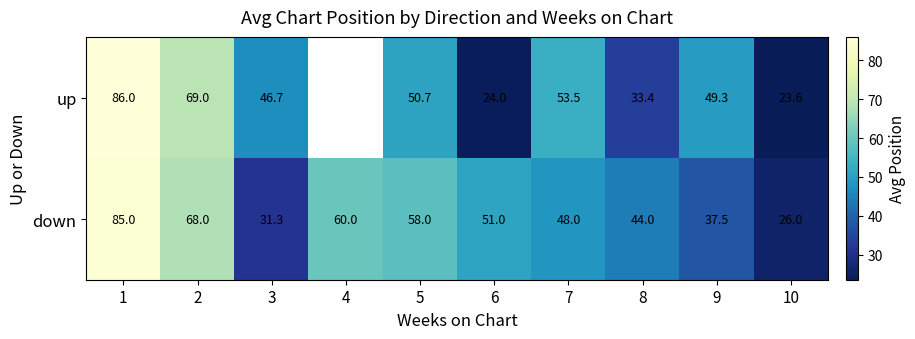

At which category does the chart reach its peak across all series?

1